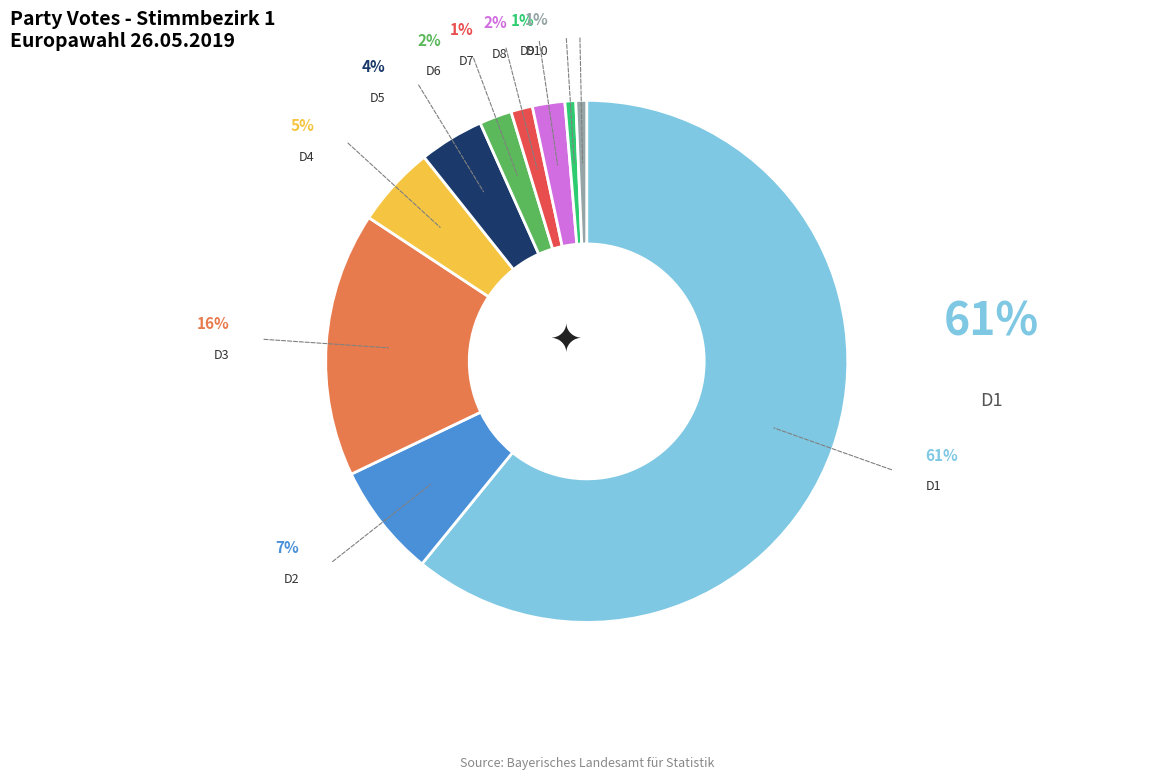

Is Stimmbezirk 11 the majority of the pie?

No